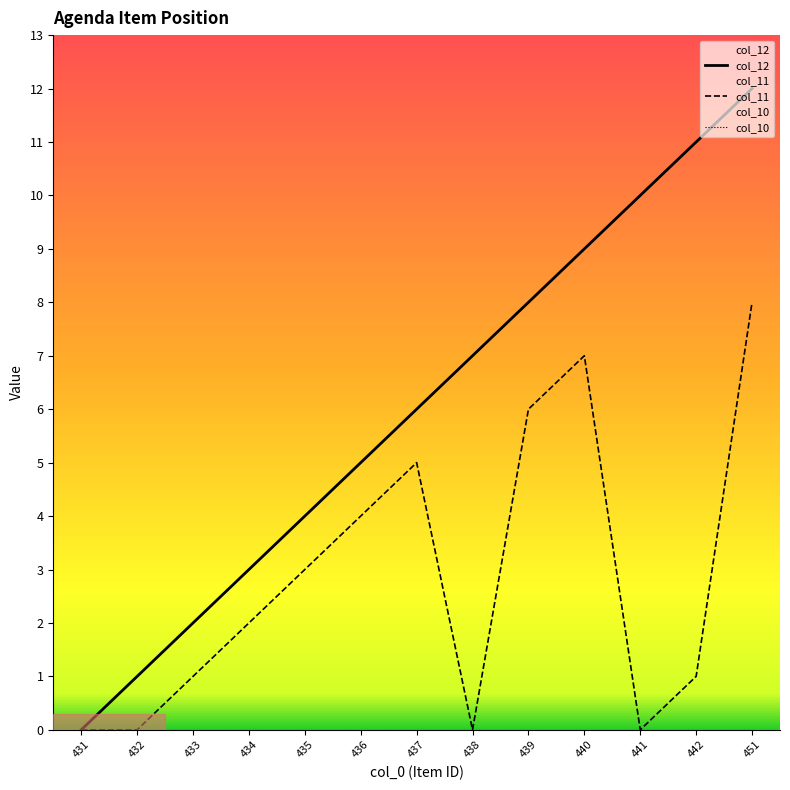

What is the average value of the col_11 series?

3